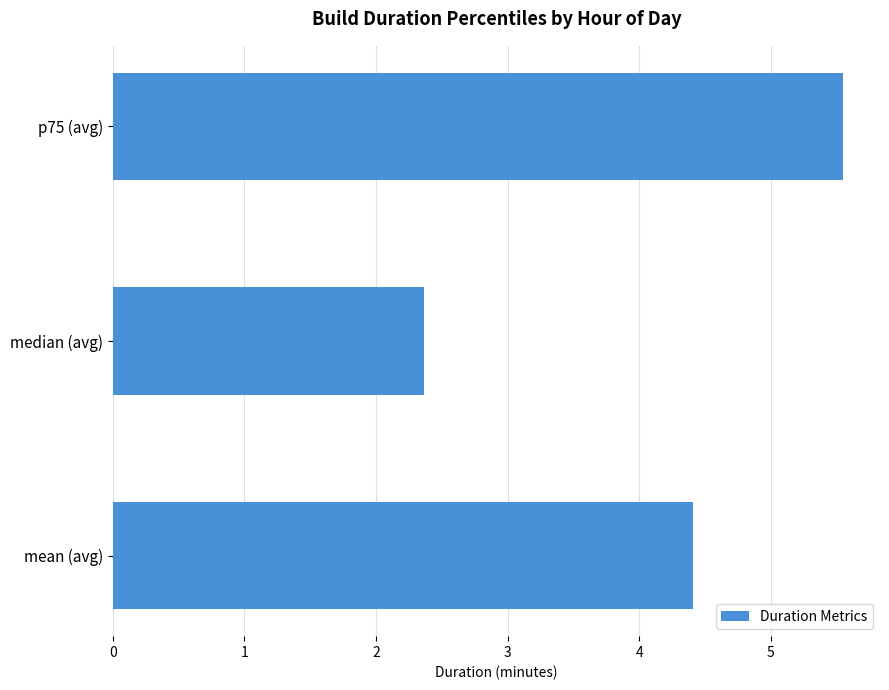

How many bars are there in total?

3